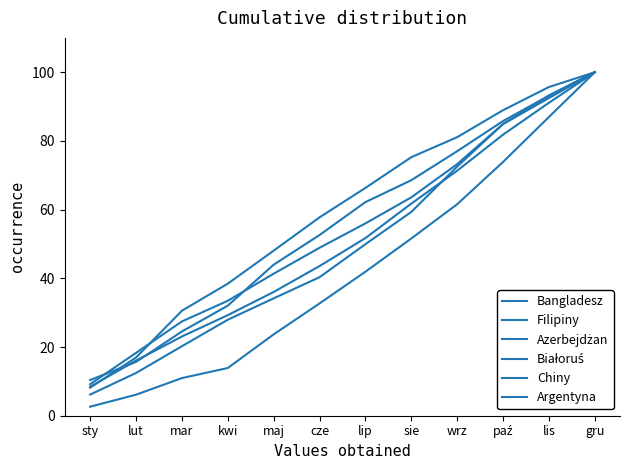

The Białoruś series shows 57.7 at cze. True or false?

True